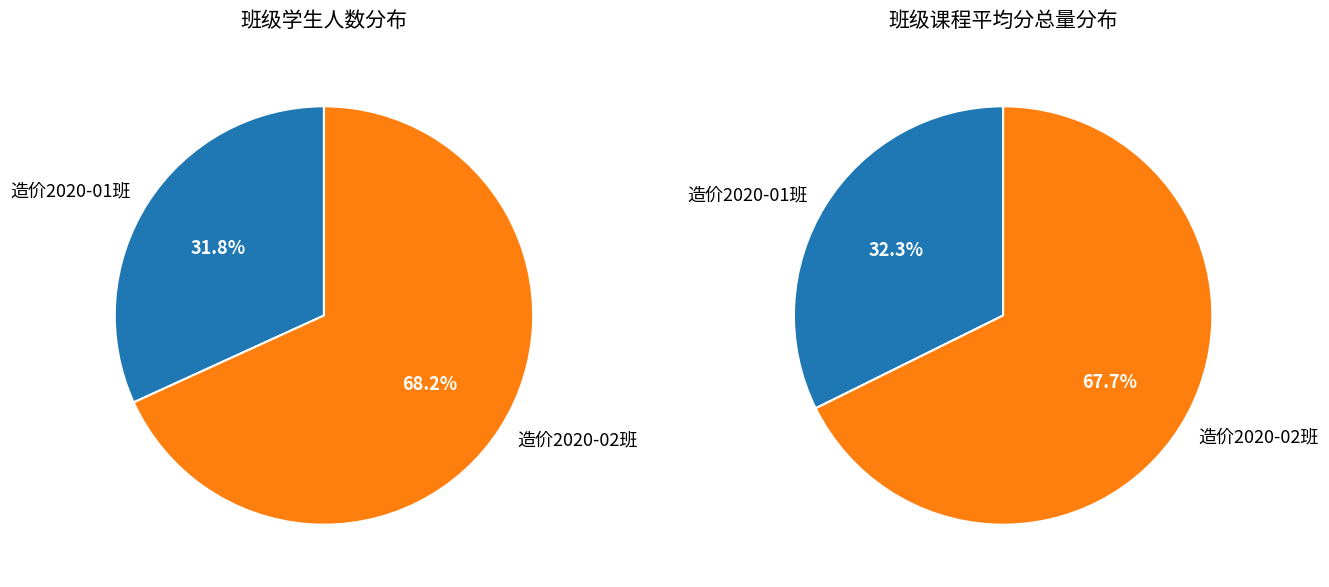

Which slice is the smallest?

造价2020-01班